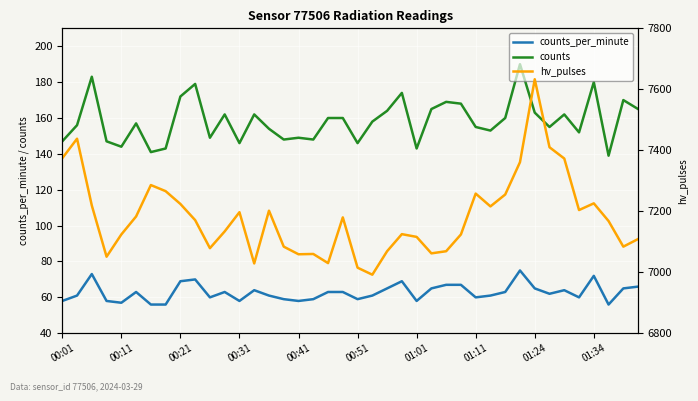

In counts_per_minute, how many points are lower than both neighbors (excluding endpoints)?

10